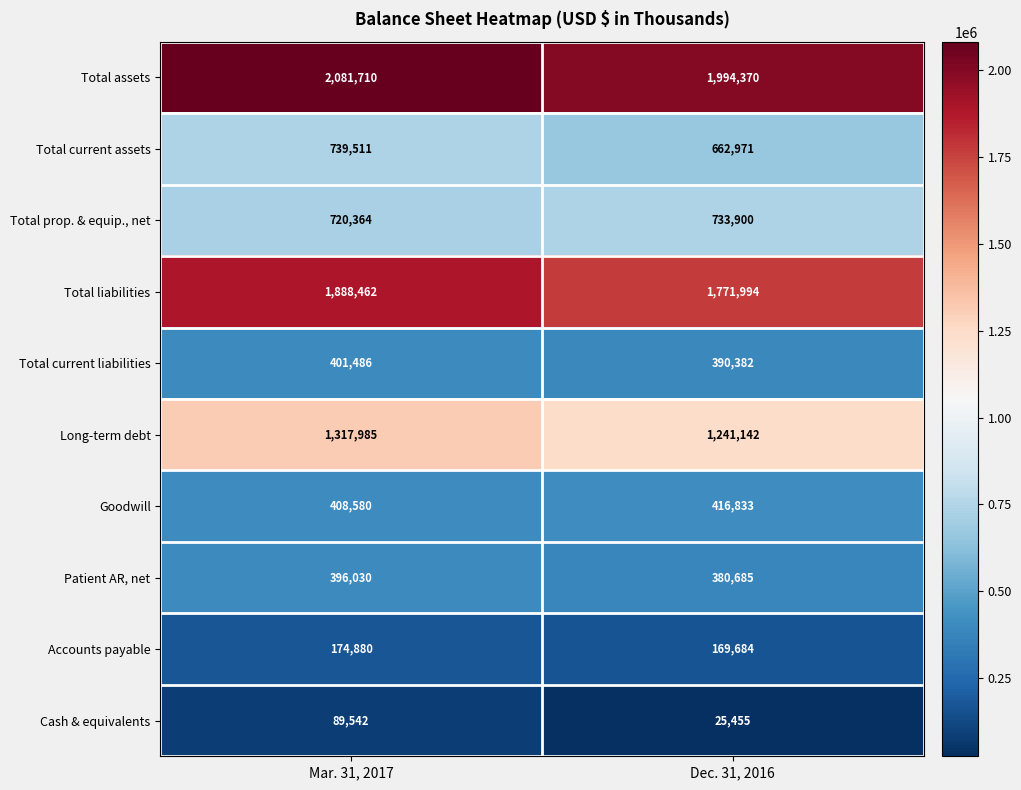

Which series changed the most between Mar. 31, 2017 and Dec. 31, 2016?

Total liabilities